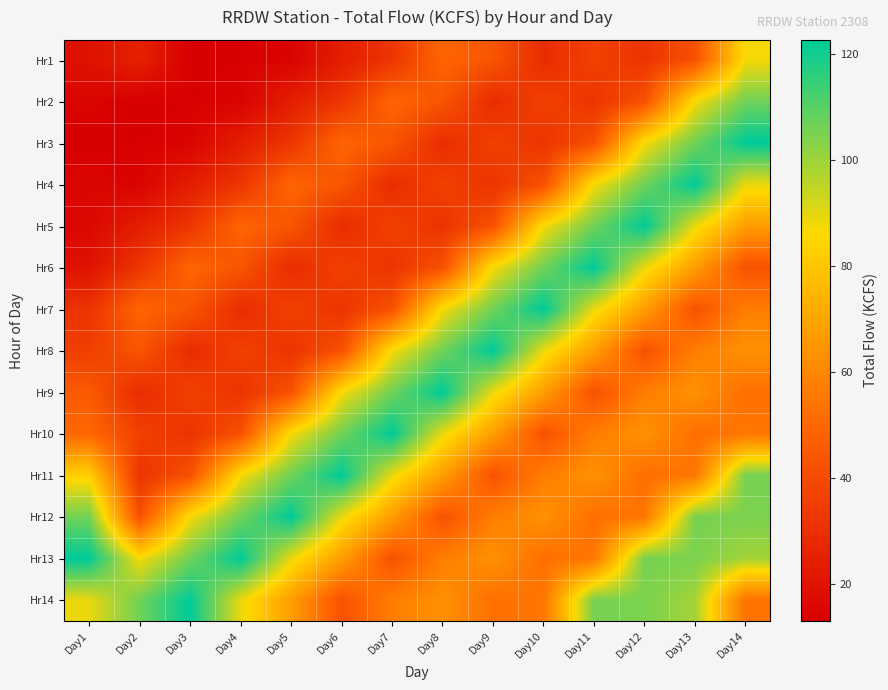

Reading left to right, transcribe all the data shown in this chart.

Hr1: Day1=19.6	Day2=25.2	Day3=13.1	Day4=13.9	Day5=14.6	Day6=24.1	Day7=32.4	Day8=49.5	Day9=43.5	Day10=29.2	Day11=36.5	Day12=31.9	Day13=42.2	Day14=87.3
Hr2: Day1=15.0	Day2=13.1	Day3=13.9	Day4=14.6	Day5=24.1	Day6=32.4	Day7=49.5	Day8=43.5	Day9=29.2	Day10=36.5	Day11=31.9	Day12=42.2	Day13=87.3	Day14=106.4
Hr3: Day1=13.3	Day2=13.9	Day3=14.6	Day4=24.1	Day5=32.4	Day6=49.5	Day7=43.5	Day8=29.2	Day9=36.5	Day10=31.9	Day11=42.2	Day12=87.3	Day13=106.4	Day14=122.7
Hr4: Day1=15.4	Day2=14.6	Day3=24.1	Day4=32.4	Day5=49.5	Day6=43.5	Day7=29.2	Day8=36.5	Day9=31.9	Day10=42.2	Day11=87.3	Day12=106.4	Day13=122.7	Day14=89.2
Hr5: Day1=16.1	Day2=24.1	Day3=32.4	Day4=49.5	Day5=43.5	Day6=29.2	Day7=36.5	Day8=31.9	Day9=42.2	Day10=87.3	Day11=106.4	Day12=122.7	Day13=89.2	Day14=67.4
Hr6: Day1=20.0	Day2=32.4	Day3=49.5	Day4=43.5	Day5=29.2	Day6=36.5	Day7=31.9	Day8=42.2	Day9=87.3	Day10=106.4	Day11=122.7	Day12=89.2	Day13=67.4	Day14=42.6
Hr7: Day1=31.5	Day2=49.5	Day3=43.5	Day4=29.2	Day5=36.5	Day6=31.9	Day7=42.2	Day8=87.3	Day9=106.4	Day10=122.7	Day11=89.2	Day12=67.4	Day13=42.6	Day14=57.3
Hr8: Day1=35.8	Day2=43.5	Day3=29.2	Day4=36.5	Day5=31.9	Day6=42.2	Day7=87.3	Day8=106.4	Day9=122.7	Day10=89.2	Day11=67.4	Day12=42.6	Day13=57.3	Day14=63.6
Hr9: Day1=45.3	Day2=29.2	Day3=36.5	Day4=31.9	Day5=42.2	Day6=87.3	Day7=106.4	Day8=122.7	Day9=89.2	Day10=67.4	Day11=42.6	Day12=57.3	Day13=63.6	Day14=52.6
Hr10: Day1=50.3	Day2=36.5	Day3=31.9	Day4=42.2	Day5=87.3	Day6=106.4	Day7=122.7	Day8=89.2	Day9=67.4	Day10=42.6	Day11=57.3	Day12=63.6	Day13=52.6	Day14=55.1
Hr11: Day1=83.5	Day2=31.9	Day3=42.2	Day4=87.3	Day5=106.4	Day6=122.7	Day7=89.2	Day8=67.4	Day9=42.6	Day10=57.3	Day11=63.6	Day12=52.6	Day13=55.1	Day14=105.5
Hr12: Day1=106.4	Day2=42.2	Day3=87.3	Day4=106.4	Day5=122.7	Day6=89.2	Day7=67.4	Day8=42.6	Day9=57.3	Day10=63.6	Day11=52.6	Day12=55.1	Day13=105.5	Day14=104.9
Hr13: Day1=122.7	Day2=87.3	Day3=106.4	Day4=122.7	Day5=89.2	Day6=67.4	Day7=42.6	Day8=57.3	Day9=63.6	Day10=52.6	Day11=55.1	Day12=105.5	Day13=104.9	Day14=99.2
Hr14: Day1=89.2	Day2=106.4	Day3=122.7	Day4=89.2	Day5=67.4	Day6=42.6	Day7=57.3	Day8=63.6	Day9=52.6	Day10=55.1	Day11=105.5	Day12=104.9	Day13=99.2	Day14=53.9